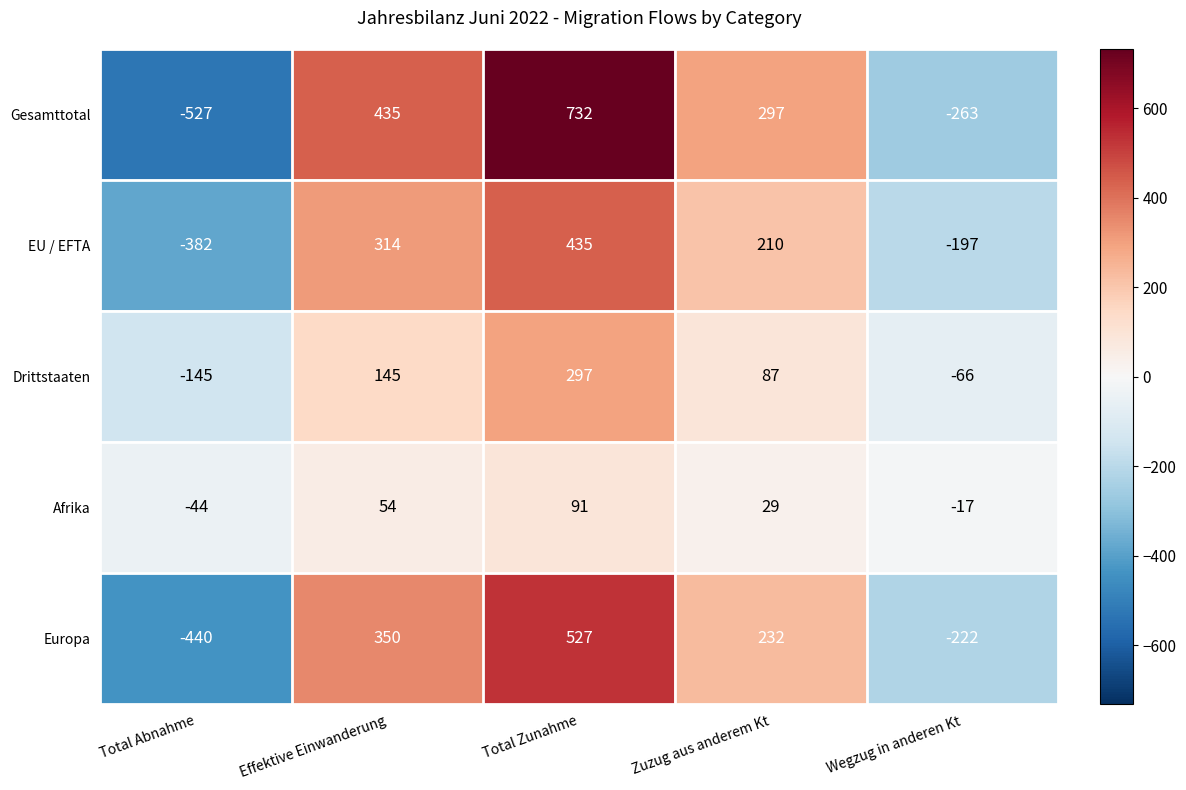

Reading left to right, what are all the values shown in this chart?

Gesamttotal: Total Abnahme=-527	Effektive Einwanderung=435	Total Zunahme=732	Zuzug aus anderem Kt=297	Wegzug in anderen Kt=-263
EU / EFTA: Total Abnahme=-382	Effektive Einwanderung=314	Total Zunahme=435	Zuzug aus anderem Kt=210	Wegzug in anderen Kt=-197
Drittstaaten: Total Abnahme=-145	Effektive Einwanderung=145	Total Zunahme=297	Zuzug aus anderem Kt=87	Wegzug in anderen Kt=-66
Afrika: Total Abnahme=-44	Effektive Einwanderung=54	Total Zunahme=91	Zuzug aus anderem Kt=29	Wegzug in anderen Kt=-17
Europa: Total Abnahme=-440	Effektive Einwanderung=350	Total Zunahme=527	Zuzug aus anderem Kt=232	Wegzug in anderen Kt=-222